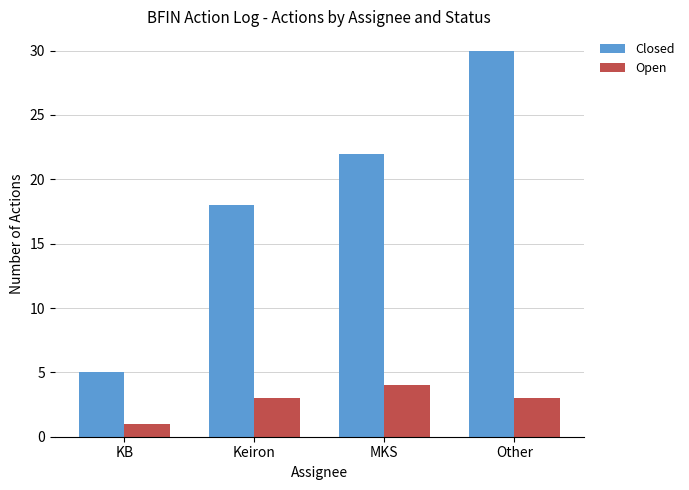

Is it true that Open equals 2 at Keiron?

False